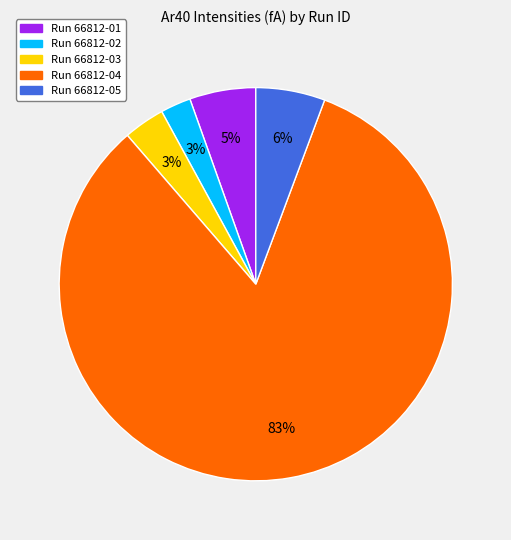

Is the sum of Run 66812-01 and Run 66812-02 greater than half?

No